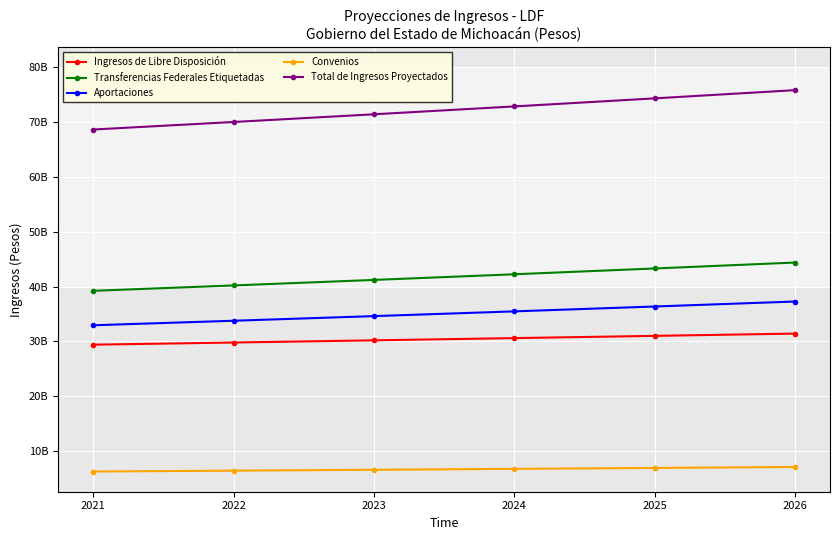

The value of Total de Ingresos Proyectados at 2024 is 72874038340. True or false?

True